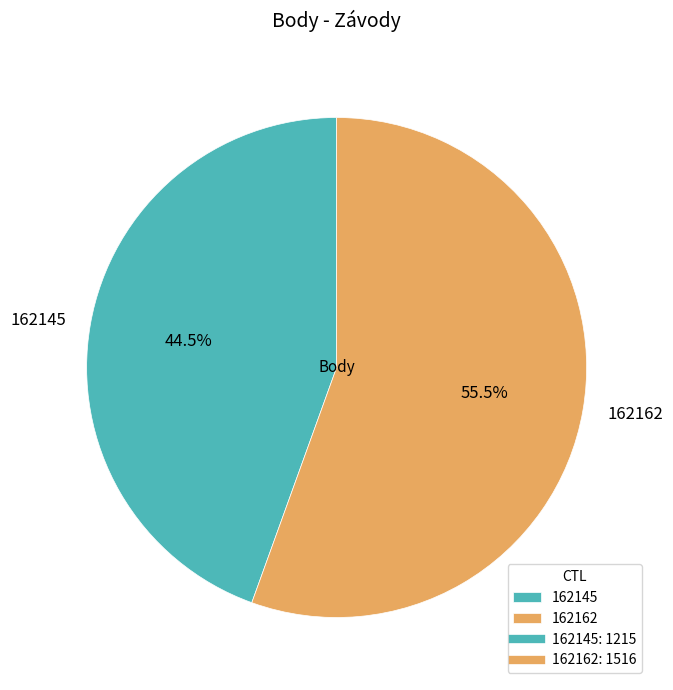

Combined, what portion of the pie is 162162 and 162145?

100.0%